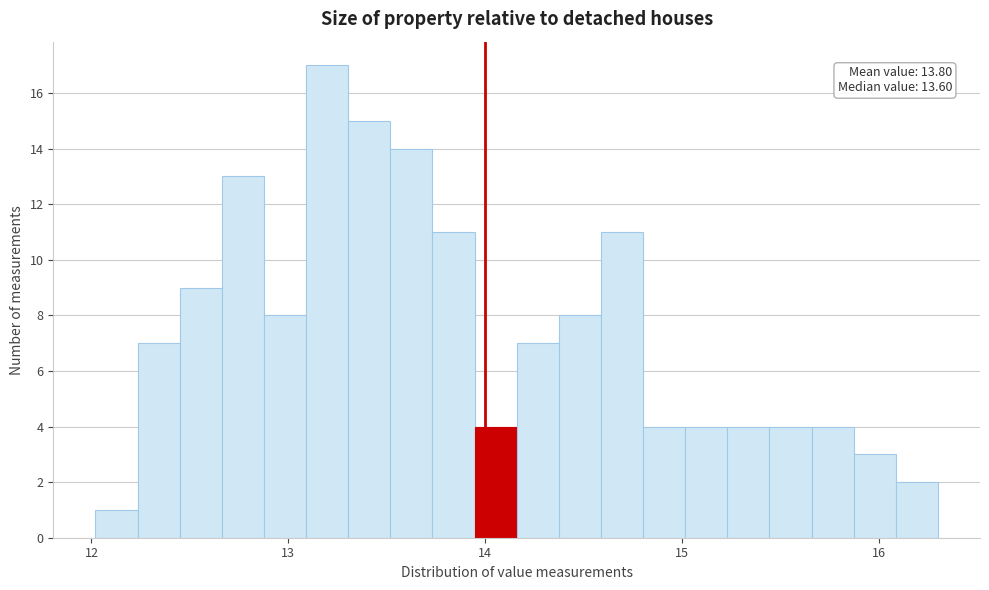

Around what value on the x-axis is the tallest bar? Give the approximate position of its centre, as read against the axis.

13.2